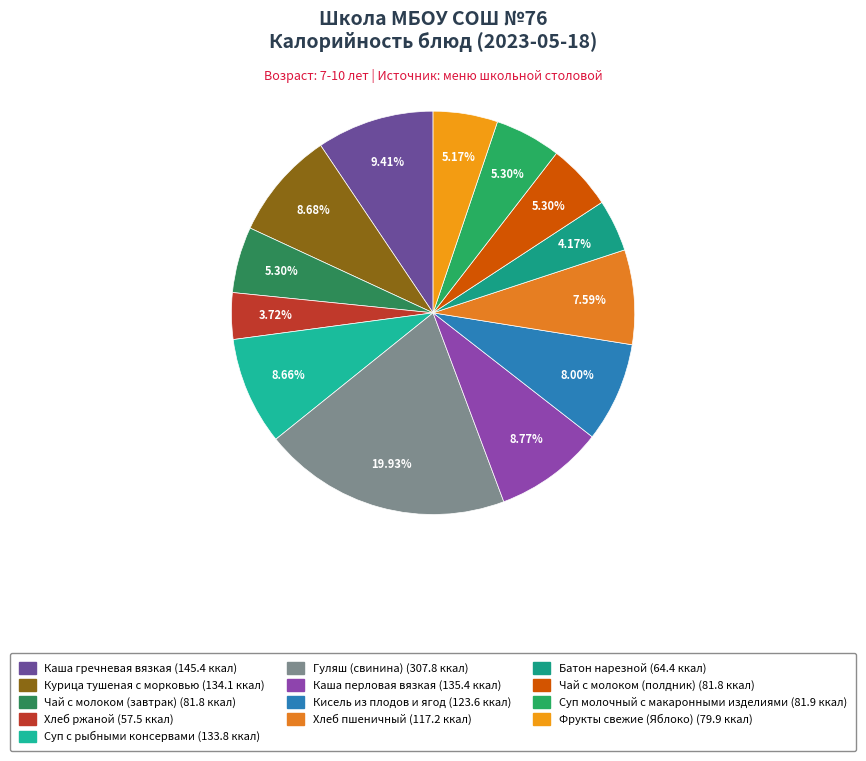

To the nearest percent, what is the combined percentage of Чай с молоком (полдник) and Каша гречневая вязкая?

15%